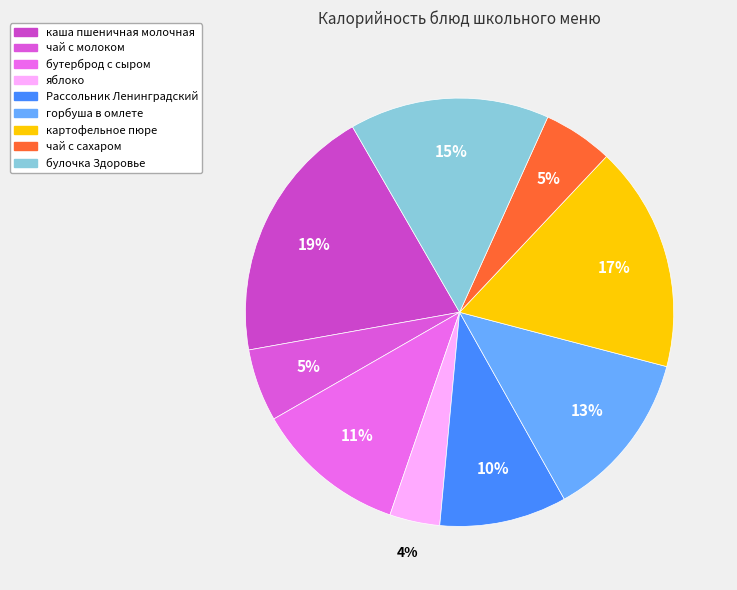

How many slices are in this pie chart?

9